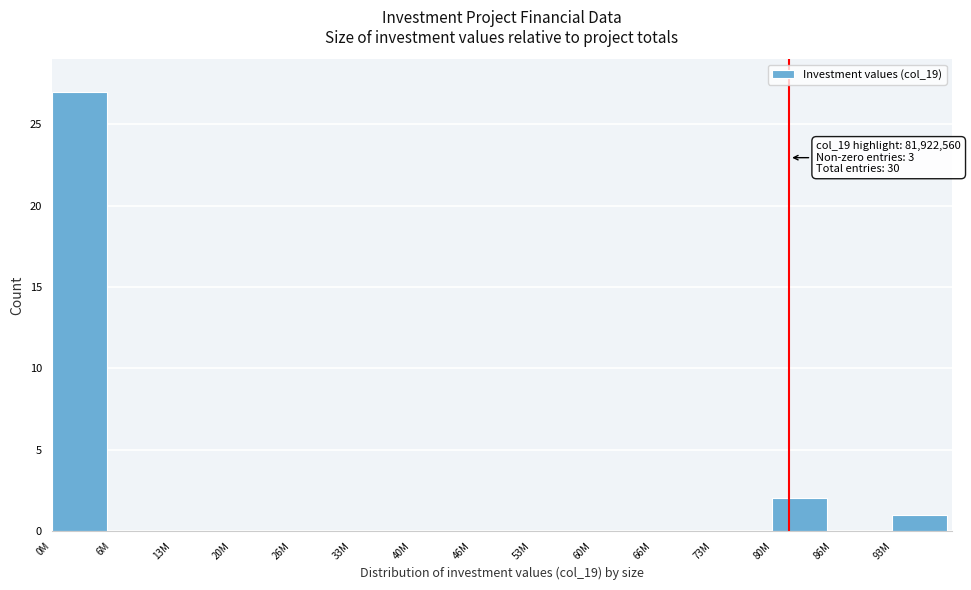

Reading right to left, extract all data points from this chart.

93M=1	86M=0	80M=2	73M=0	66M=0	60M=0	53M=0	46M=0	40M=0	33M=0	26M=0	20M=0	13M=0	6M=0	0M=27